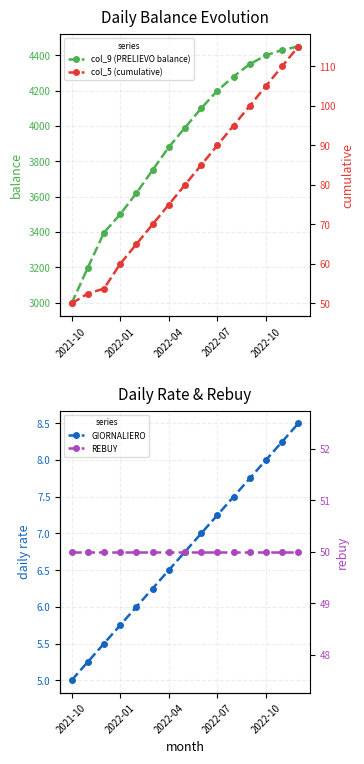

What is the lowest value of the col_9 (PRELIEVO balance) series?

2995.0